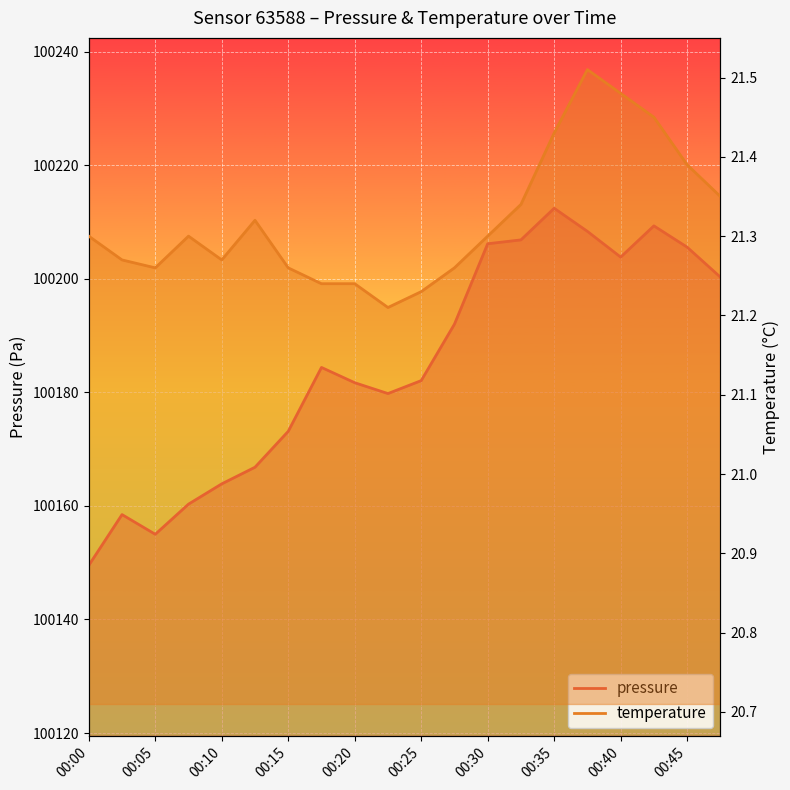

Reading left to right, what are all the values shown in this chart?

pressure: 100149.5	100158.5	100155.0	100160.3	100163.9	100166.8	100173.1	100184.4	100181.7	100179.8	100182.1	100192.0	100206.2	100206.8	100212.4	100208.3	100203.8	100209.3	100205.6	100200.3
temperature: 21.3	21.3	21.3	21.3	21.3	21.3	21.3	21.2	21.2	21.2	21.2	21.3	21.3	21.3	21.4	21.5	21.5	21.4	21.4	21.4